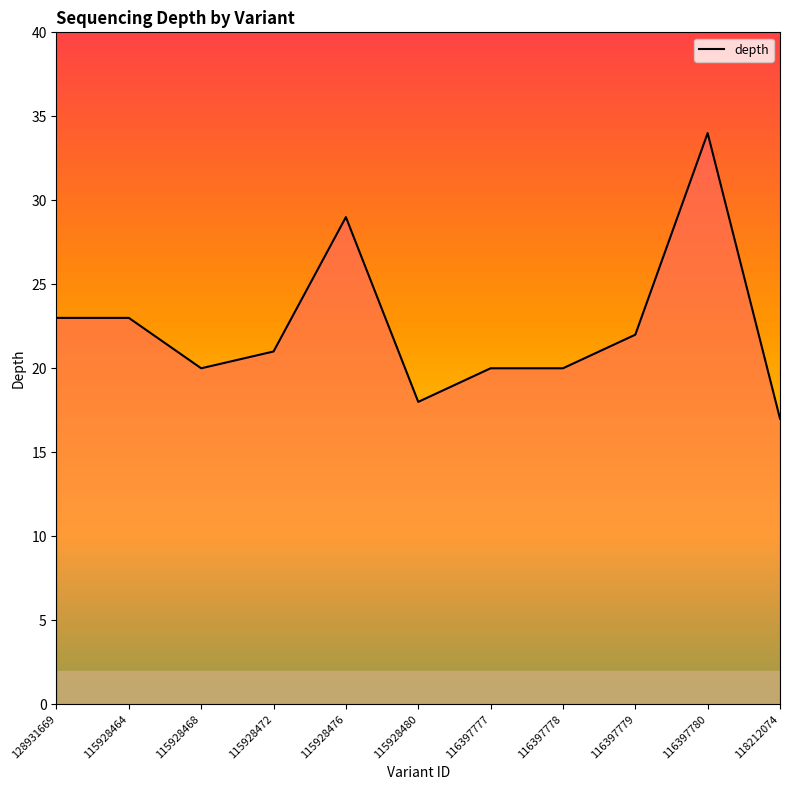

Reading right to left, what are all the values shown in this chart?

118212074=17	116397780=34	116397779=22	116397778=20	116397777=20	115928480=18	115928476=29	115928472=21	115928468=20	115928464=23	128931669=23